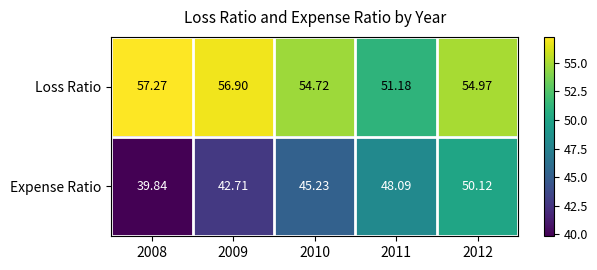

Is the value of Expense Ratio at 2010 greater than the value of Loss Ratio at 2012?

No